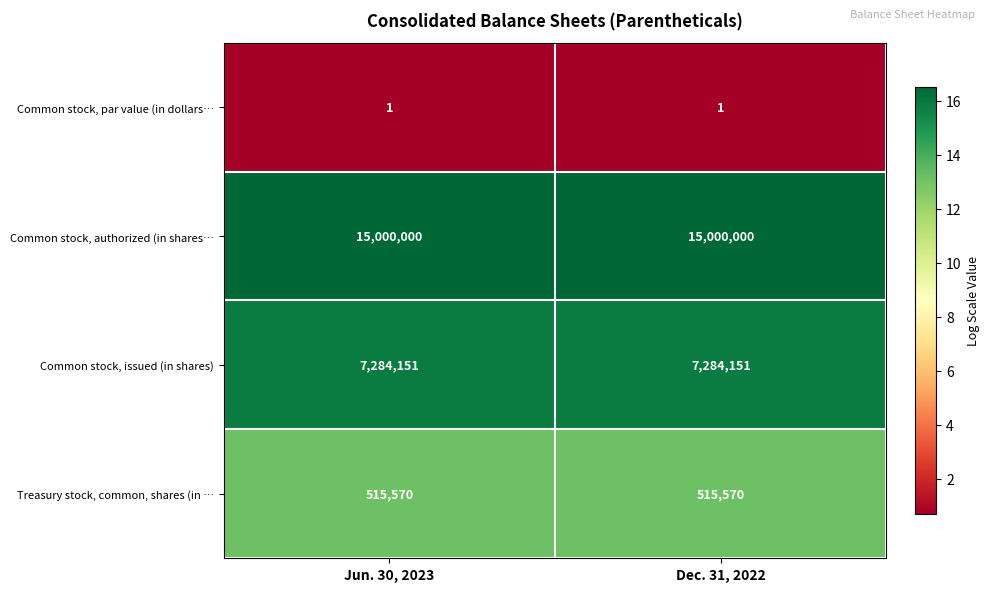

What is the greatest value displayed?

15000000